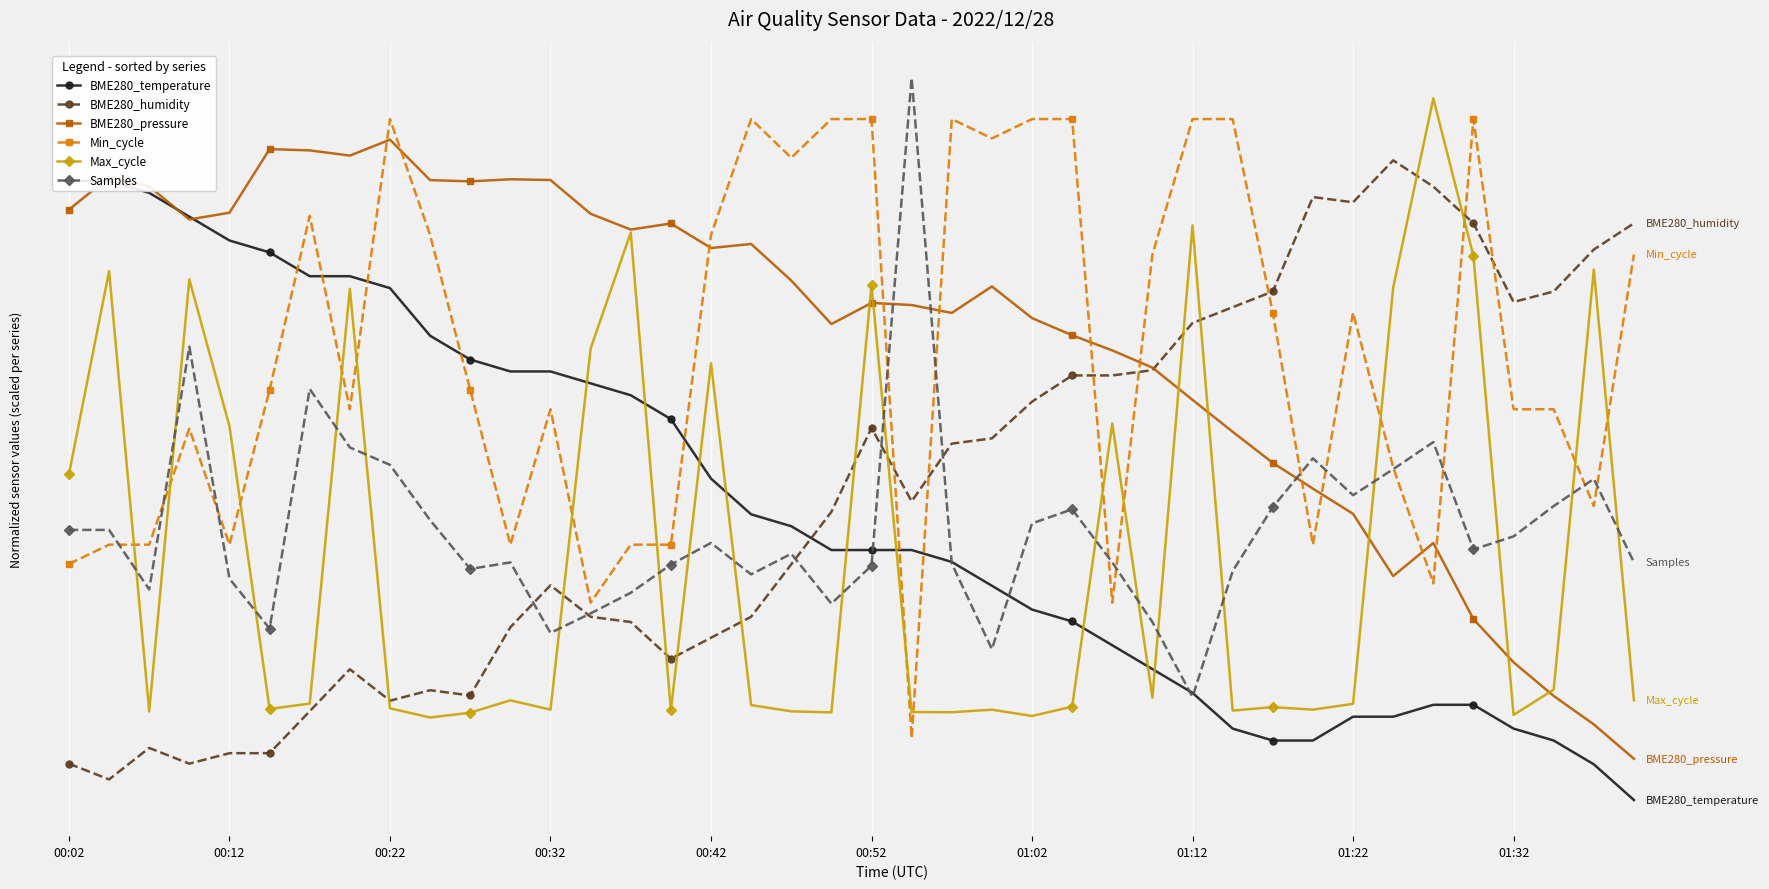

True or false: Max_cycle and Min_cycle cross at least once.

True